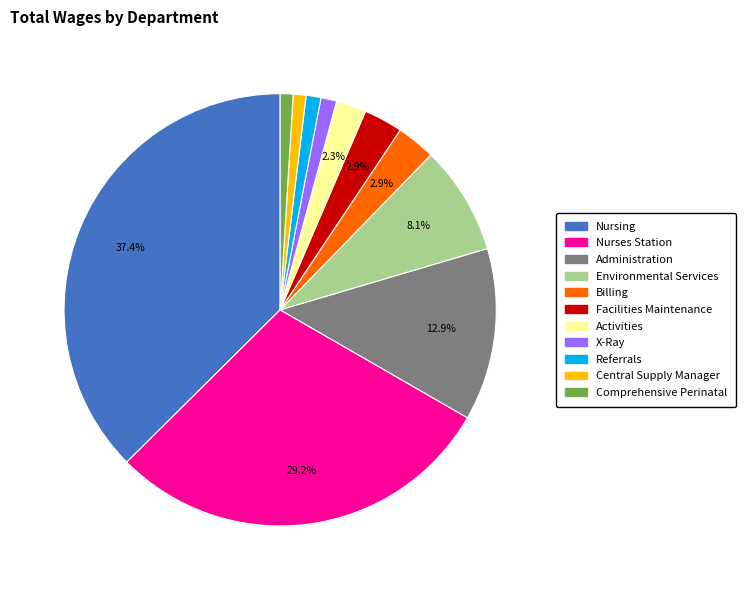

What percentage is the Nursing slice, to the nearest percent?

37%